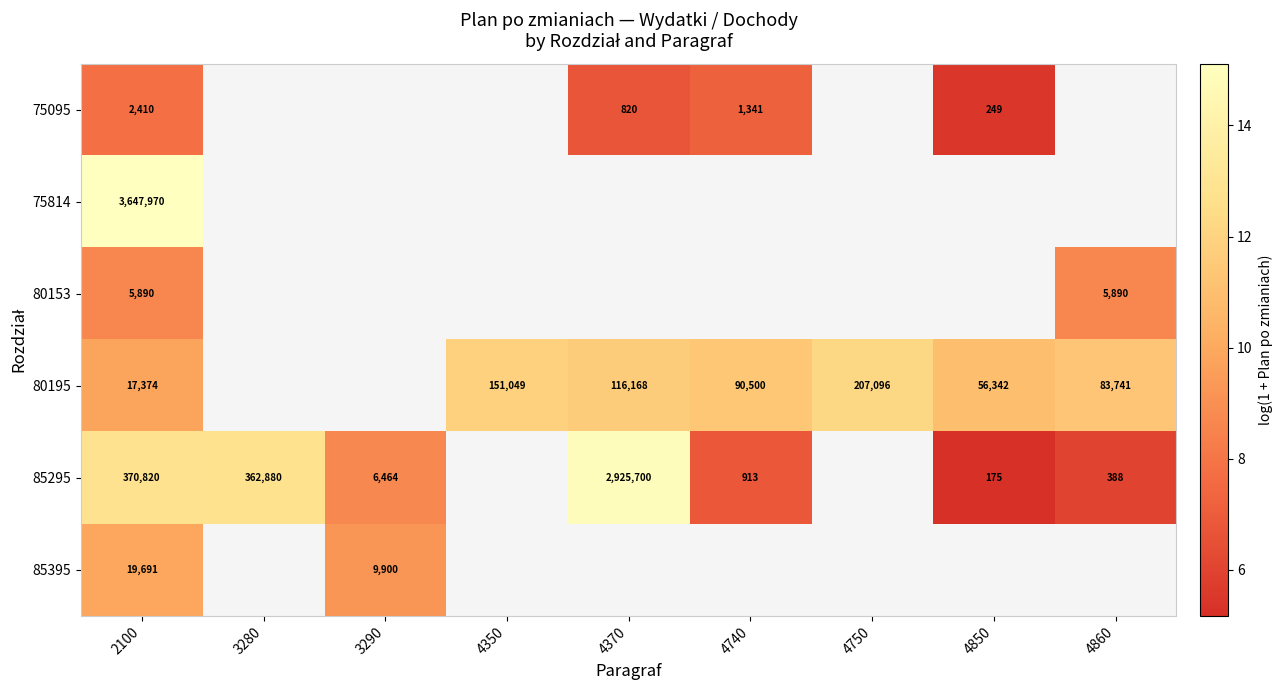

Is it true that 80195 equals 11.4 at 4740?

True